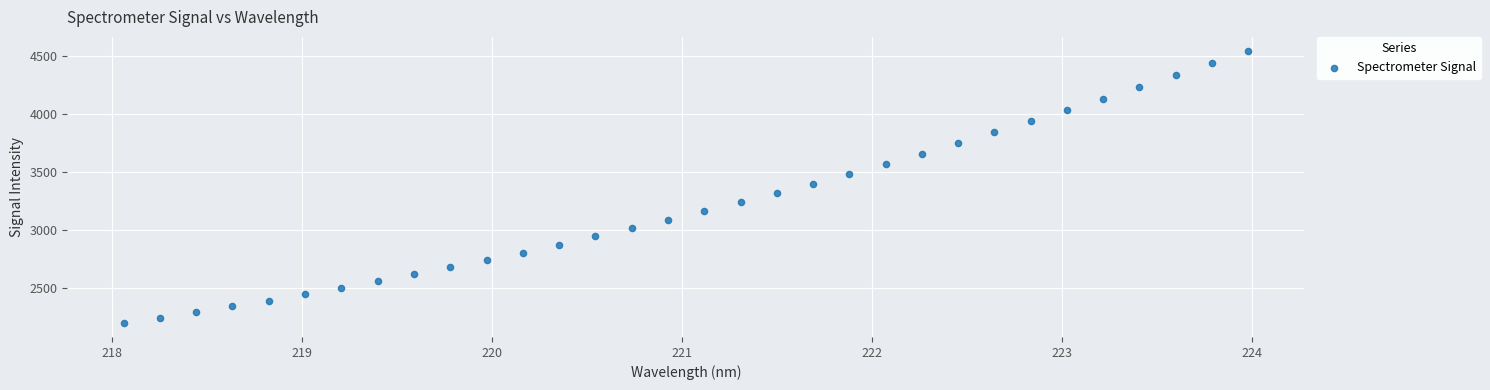

What is the range of X values (max minus min)?

5.9